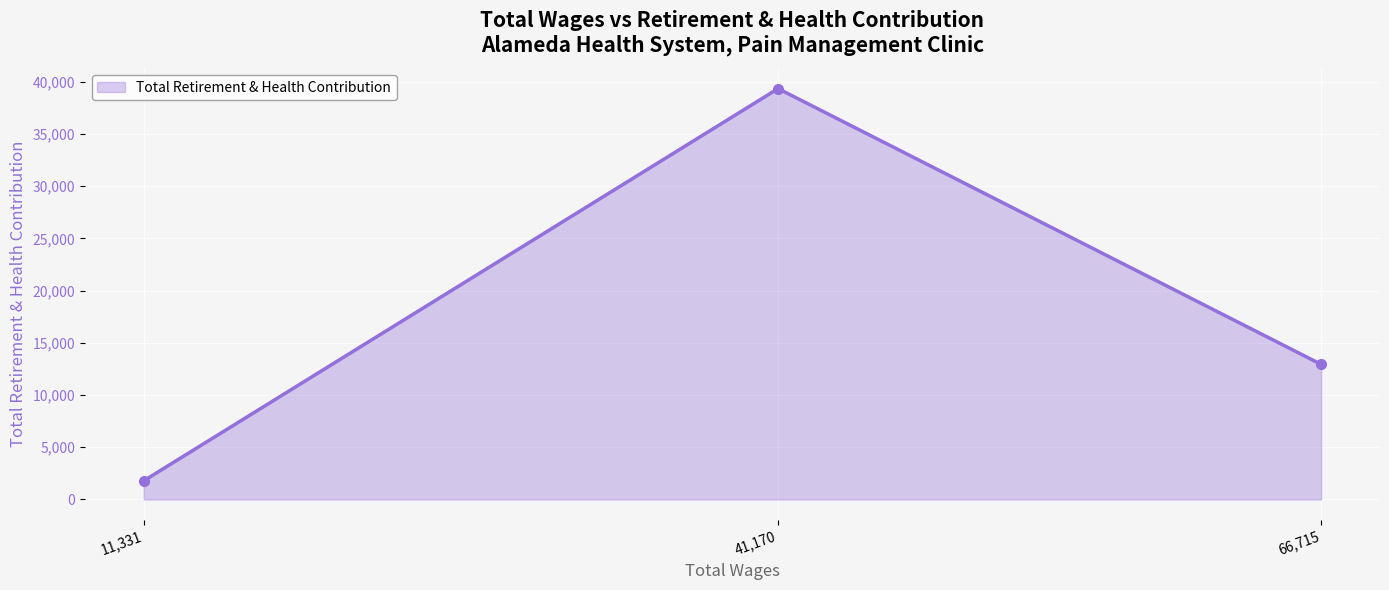

List the labels in order of value, smallest first.

11,331, 66,715, 41,170